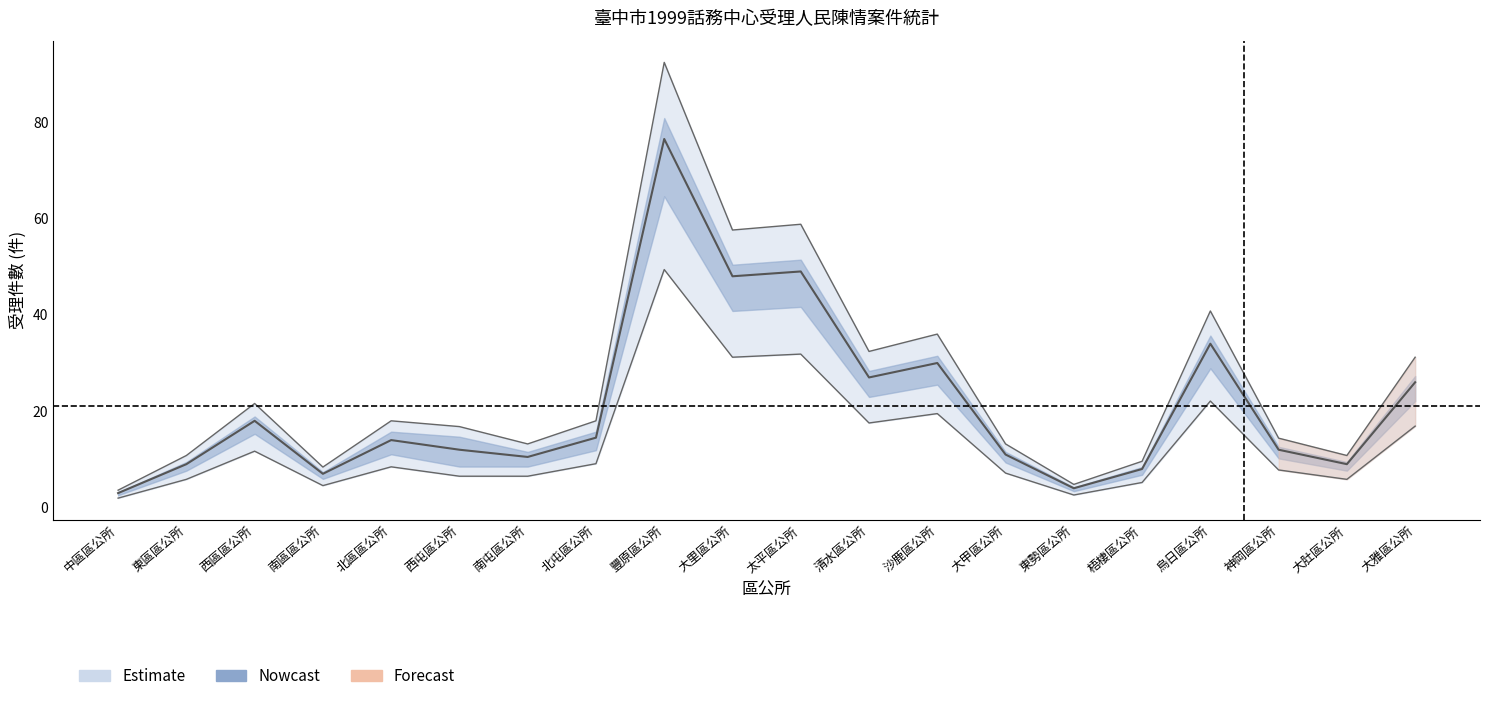

Count the number of categories in the chart.

20